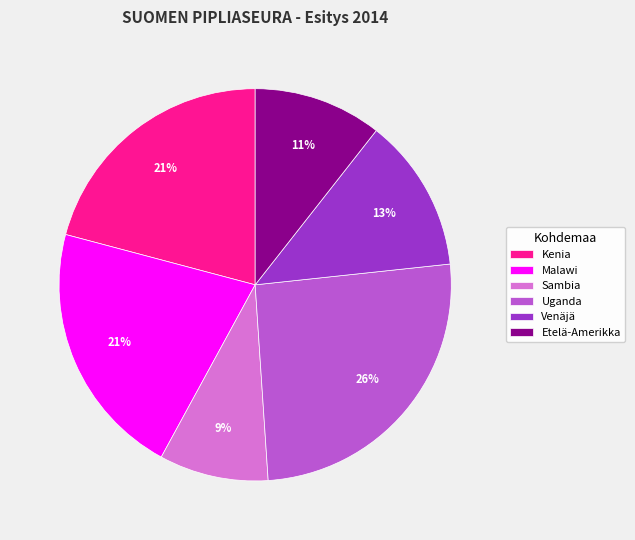

To the nearest percent, what is the average slice percentage?

17%